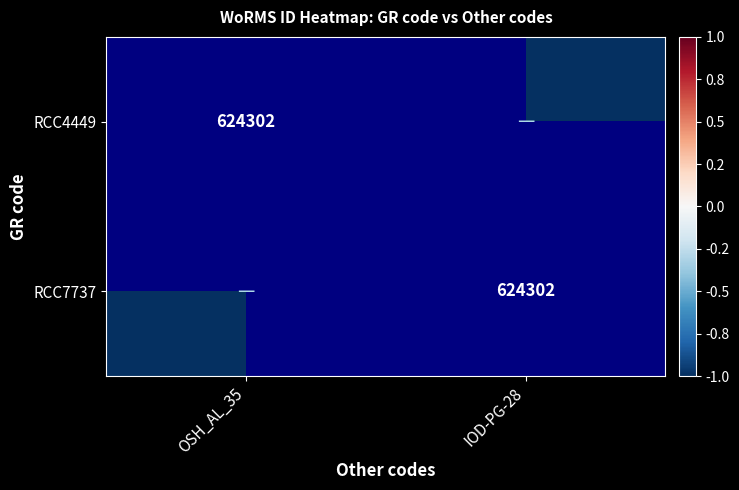

Rank the series by their maximum value, from lowest to highest.

RCC4449, RCC7737